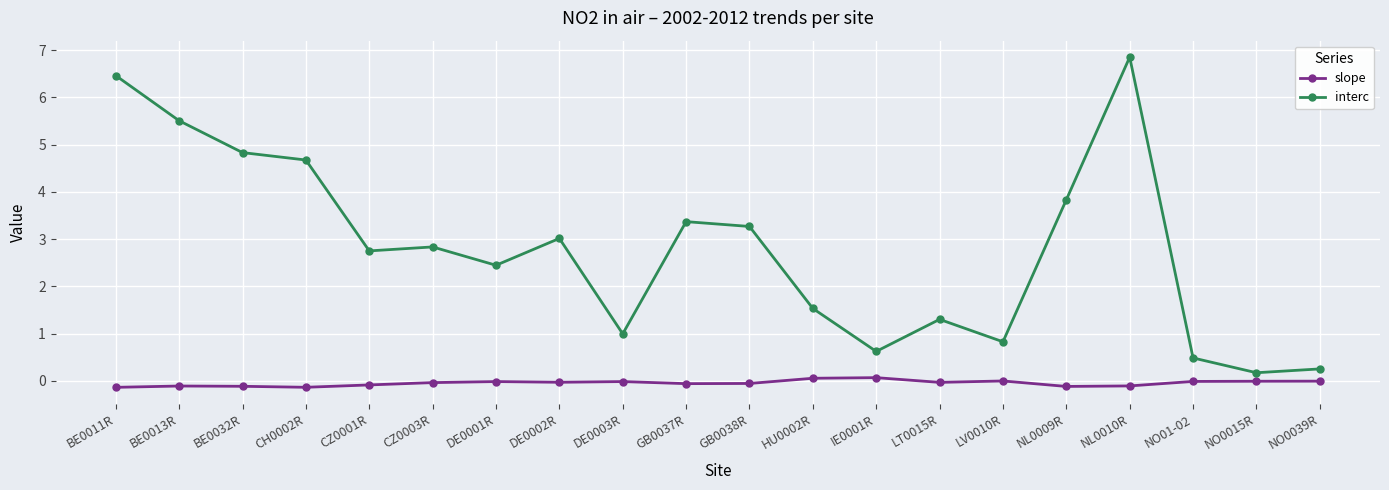

At how many categories does at least one series exceed 0?

20